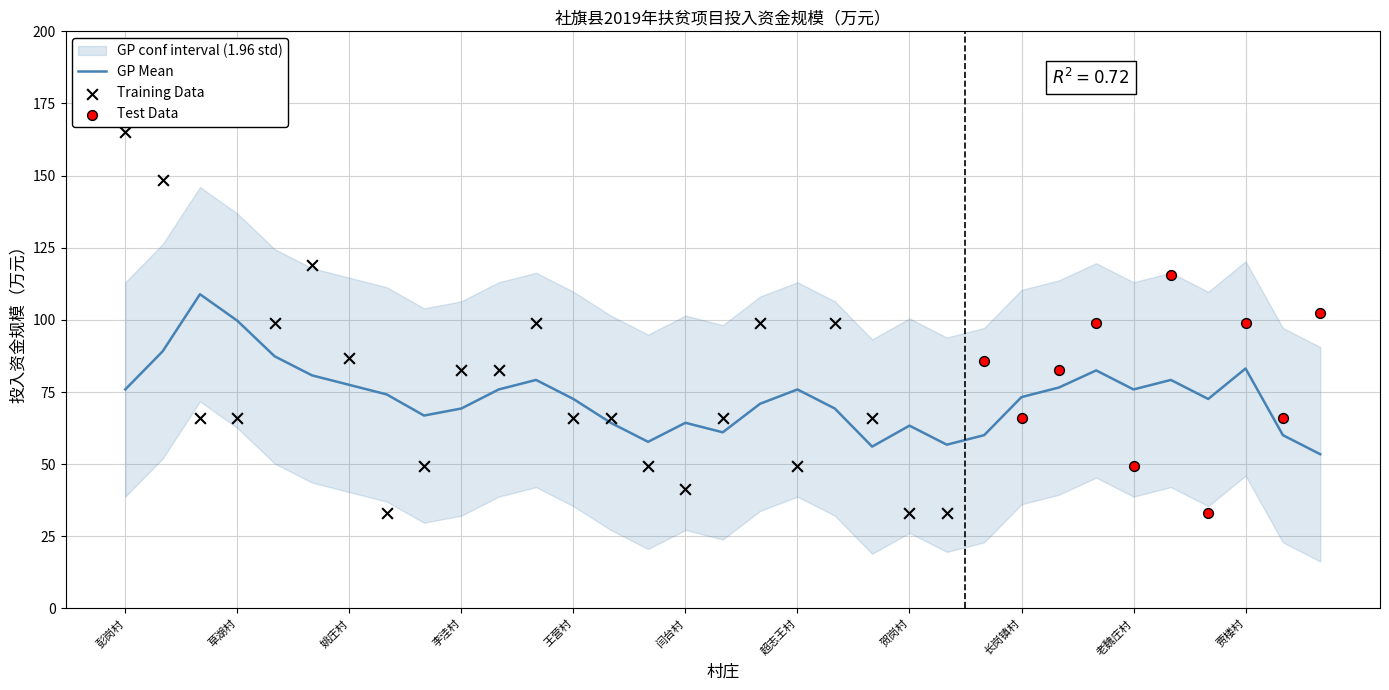

Which has a higher value, 姚庄村 or 栗盘村?

姚庄村